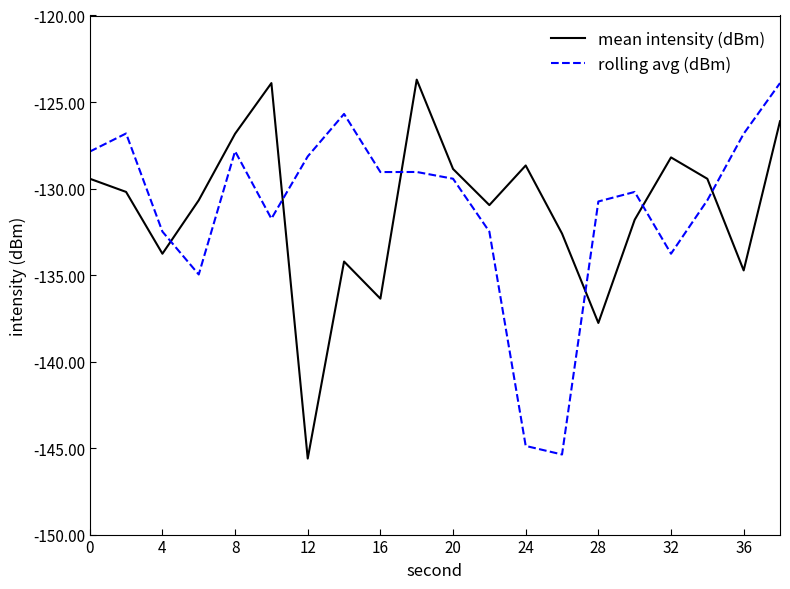

True or false: mean intensity (dBm) has more than 0 interior local peaks.

True